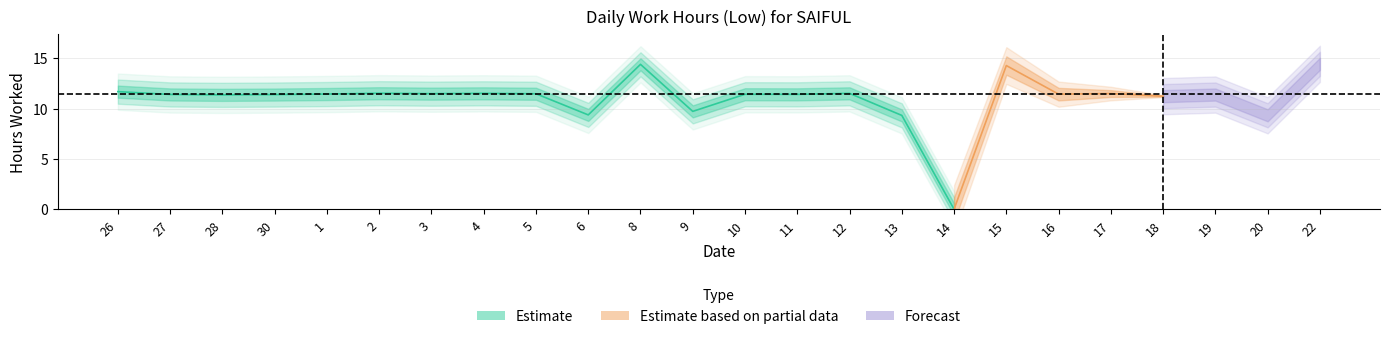

How many interior local peaks (higher than both neighbors) does the data have?

8